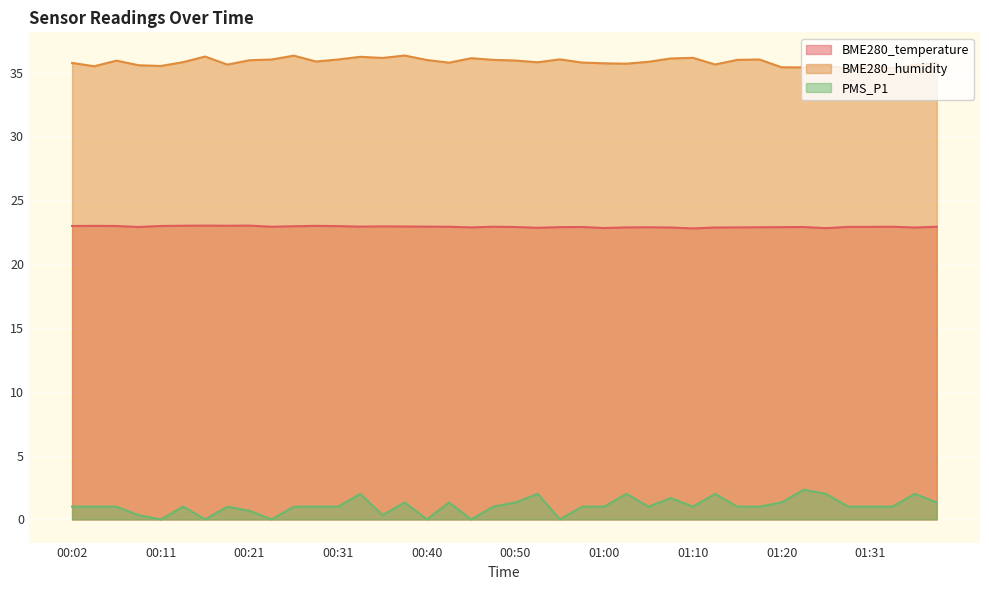

Reading right to left, what are all the values shown in this chart?

BME280_temperature: 01:38=22.9	01:36=22.9	01:33=22.9	01:31=22.9	01:28=22.9	01:26=22.8	01:23=22.9	01:20=22.9	01:18=22.9	01:15=22.9	01:13=22.9	01:10=22.8	01:08=22.9	01:05=22.9	01:03=22.9	01:00=22.8	00:57=22.9	00:55=22.9	00:53=22.8	00:50=22.9	00:48=22.9	00:45=22.9	00:43=22.9	00:40=22.9	00:38=22.9	00:36=22.9	00:33=22.9	00:31=23.0	00:28=23.0	00:26=23.0	00:23=22.9	00:21=23.0	00:19=23.0	00:16=23.0	00:14=23.0	00:11=23.0	00:09=22.9	00:06=23.0	00:04=23.0	00:02=23.0
BME280_humidity: 01:38=35.8	01:36=35.6	01:33=35.3	01:31=35.6	01:28=35.3	01:26=35.5	01:23=35.4	01:20=35.4	01:18=36.0	01:15=36.0	01:13=35.6	01:10=36.1	01:08=36.1	01:05=35.8	01:03=35.7	01:00=35.7	00:57=35.8	00:55=36.0	00:53=35.8	00:50=35.9	00:48=36.0	00:45=36.1	00:43=35.8	00:40=36.0	00:38=36.3	00:36=36.1	00:33=36.2	00:31=36.0	00:28=35.9	00:26=36.3	00:23=36.0	00:21=36.0	00:19=35.6	00:16=36.2	00:14=35.8	00:11=35.5	00:09=35.6	00:06=35.9	00:04=35.5	00:02=35.8
PMS_P1: 01:38=1.3	01:36=2.0	01:33=1.0	01:31=1.0	01:28=1.0	01:26=2.0	01:23=2.3	01:20=1.3	01:18=1.0	01:15=1.0	01:13=2.0	01:10=1.0	01:08=1.7	01:05=1.0	01:03=2.0	01:00=1.0	00:57=1.0	00:55=0.0	00:53=2.0	00:50=1.3	00:48=1.0	00:45=0.0	00:43=1.3	00:40=0.0	00:38=1.3	00:36=0.3	00:33=2.0	00:31=1.0	00:28=1.0	00:26=1.0	00:23=0.0	00:21=0.7	00:19=1.0	00:16=0.0	00:14=1.0	00:11=0.0	00:09=0.3	00:06=1.0	00:04=1.0	00:02=1.0